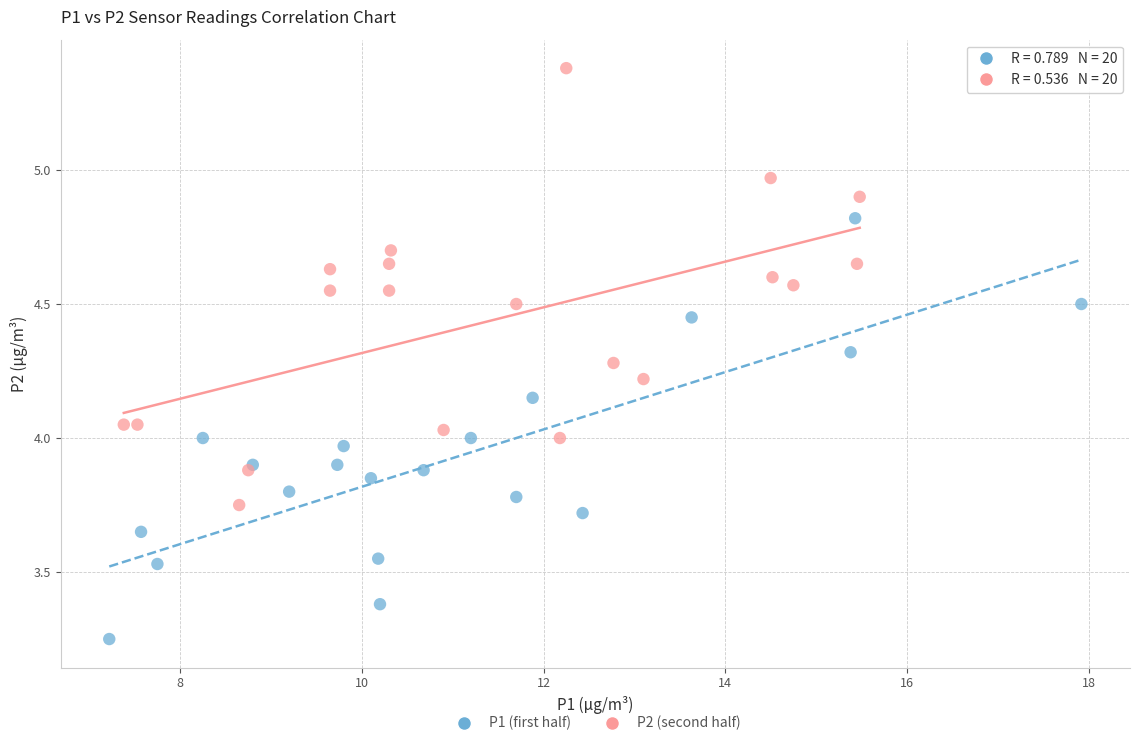

Which series reaches the maximum Y coordinate?

P2 (second half)